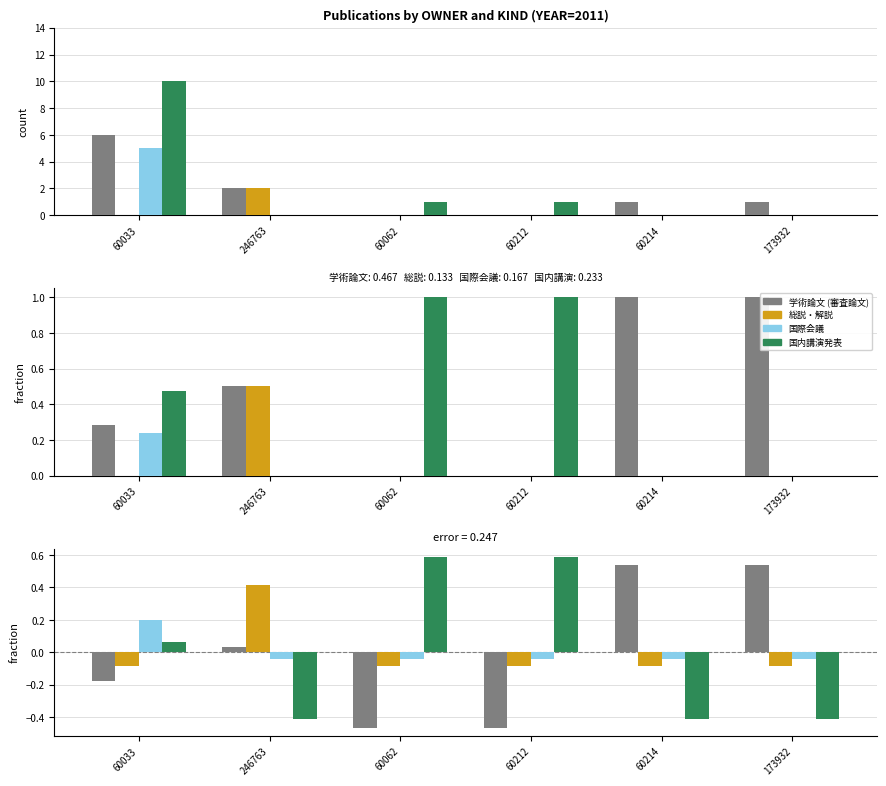

What is the maximum value for 国内講演発表?

0.6